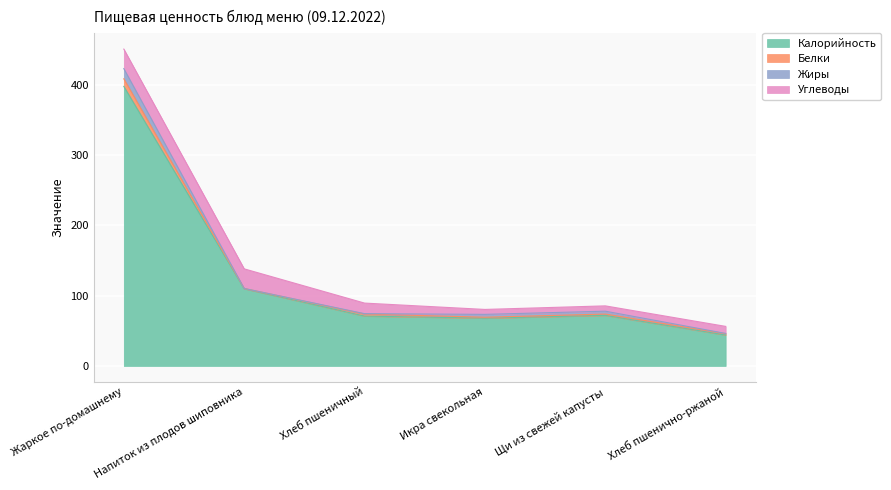

What is the difference between the highest and lowest values at Хлеб пшенично-ржаной?

43.6